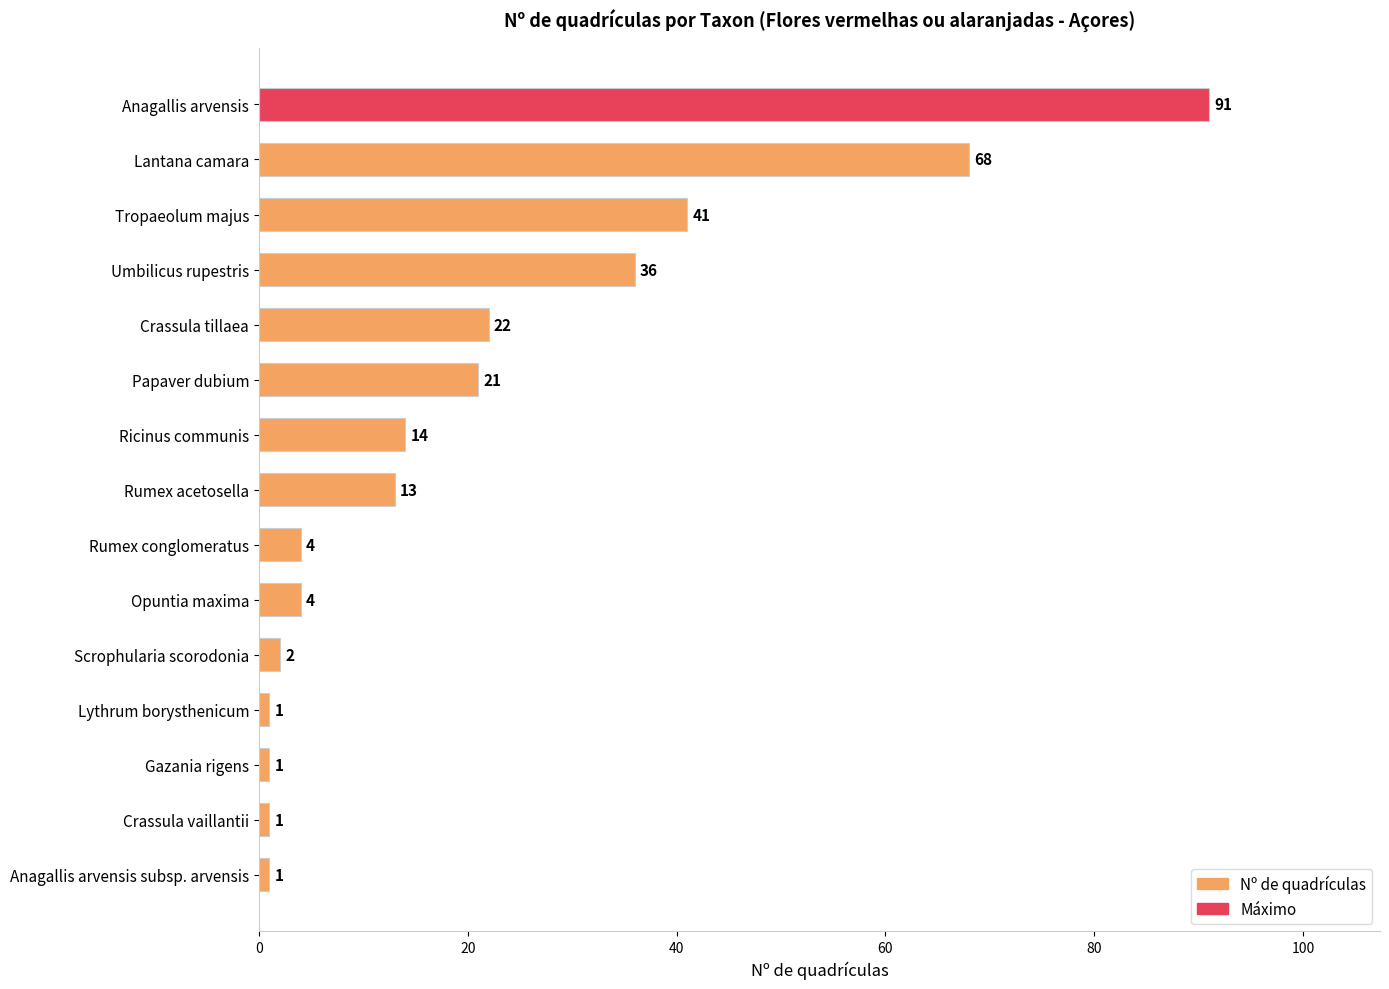

What position from the top is Crassula vaillantii?

14